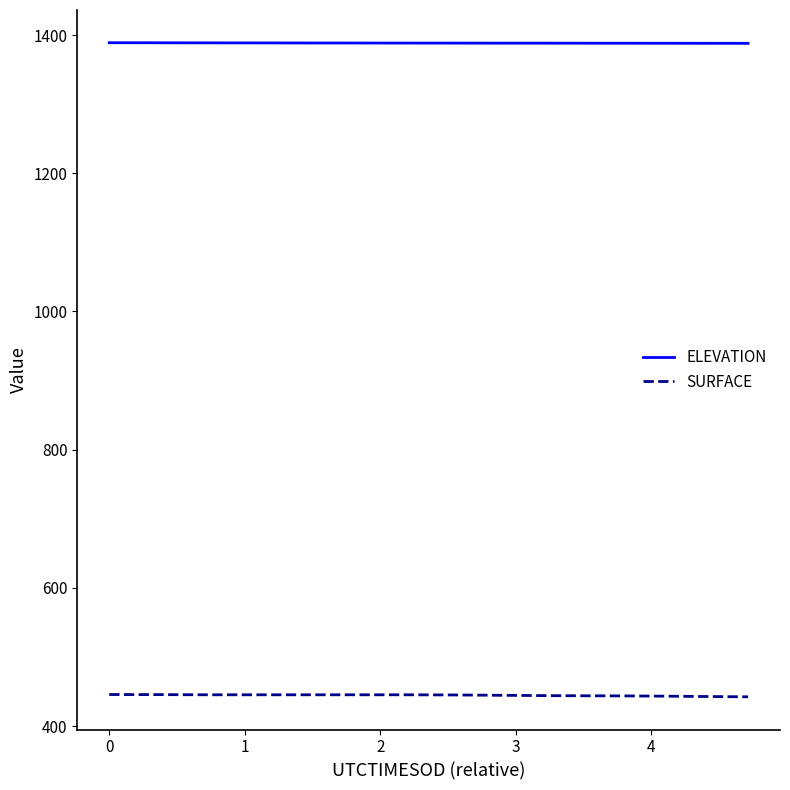

Which series has the largest total across all categories?

ELEVATION